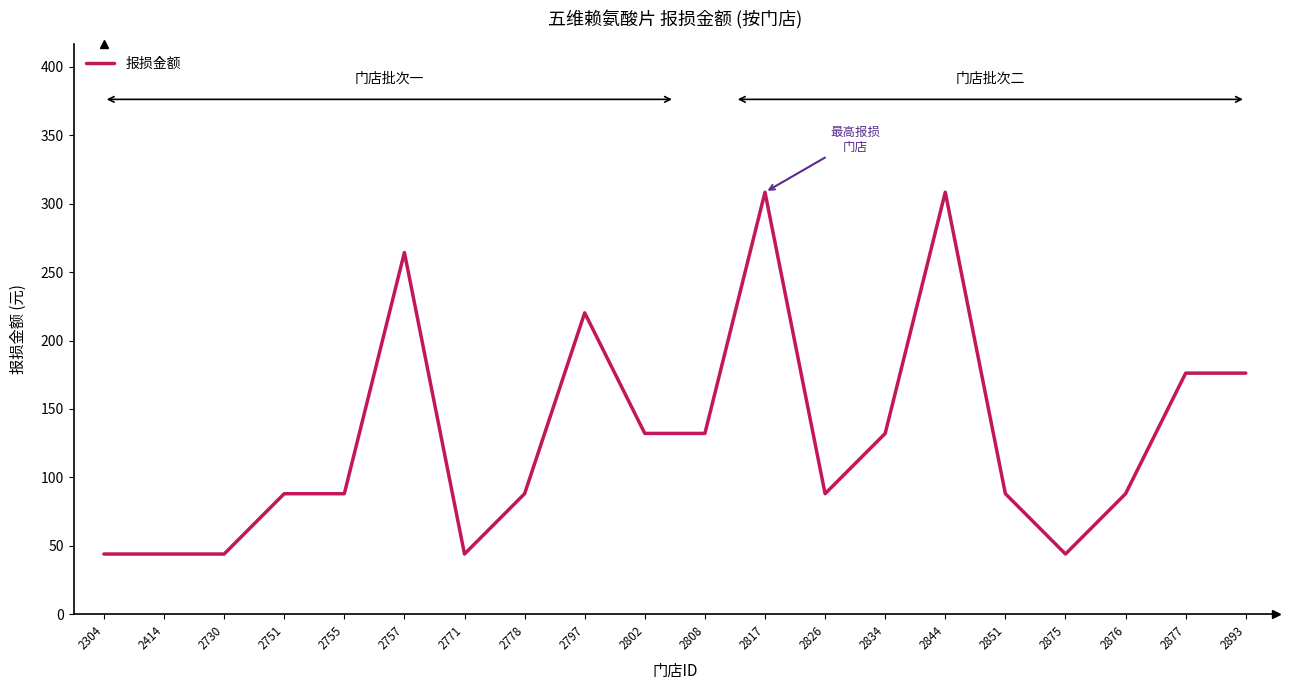

The chart shows a value of 66.4 at 2802. True or false?

False